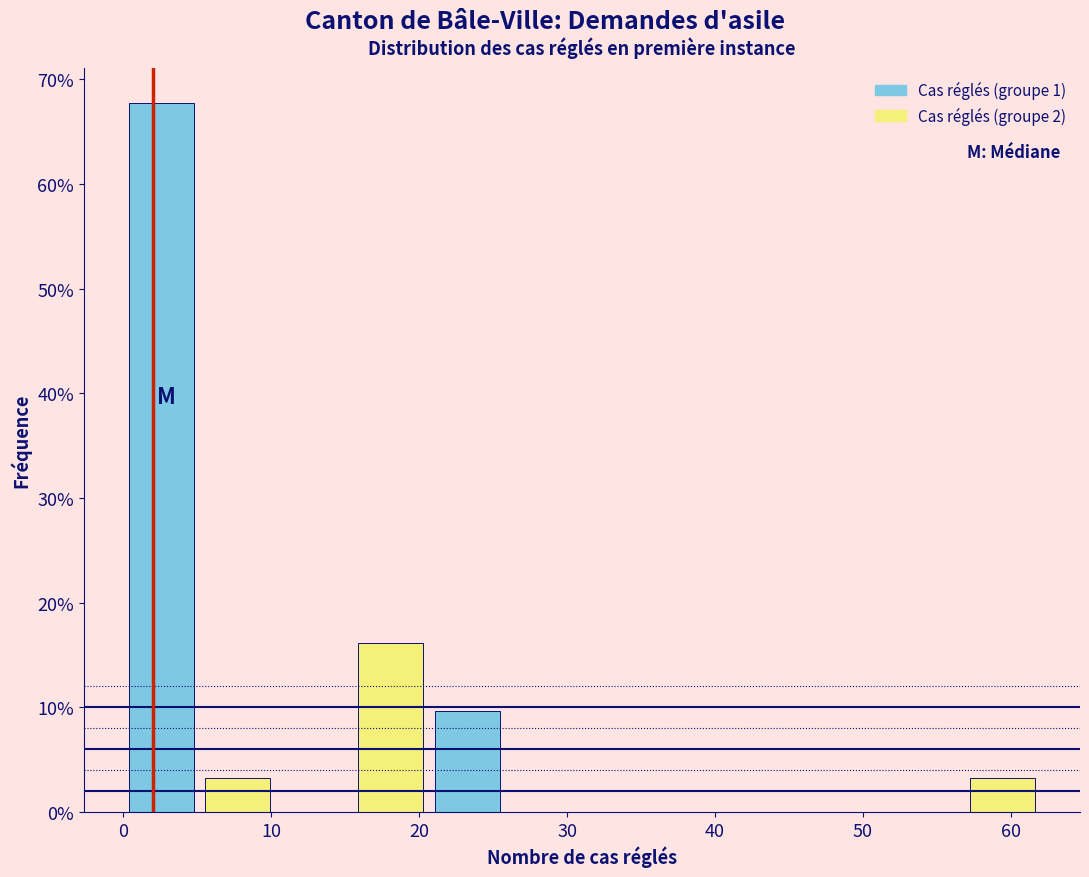

Which range on the x-axis has the tallest bar?

0 to 5